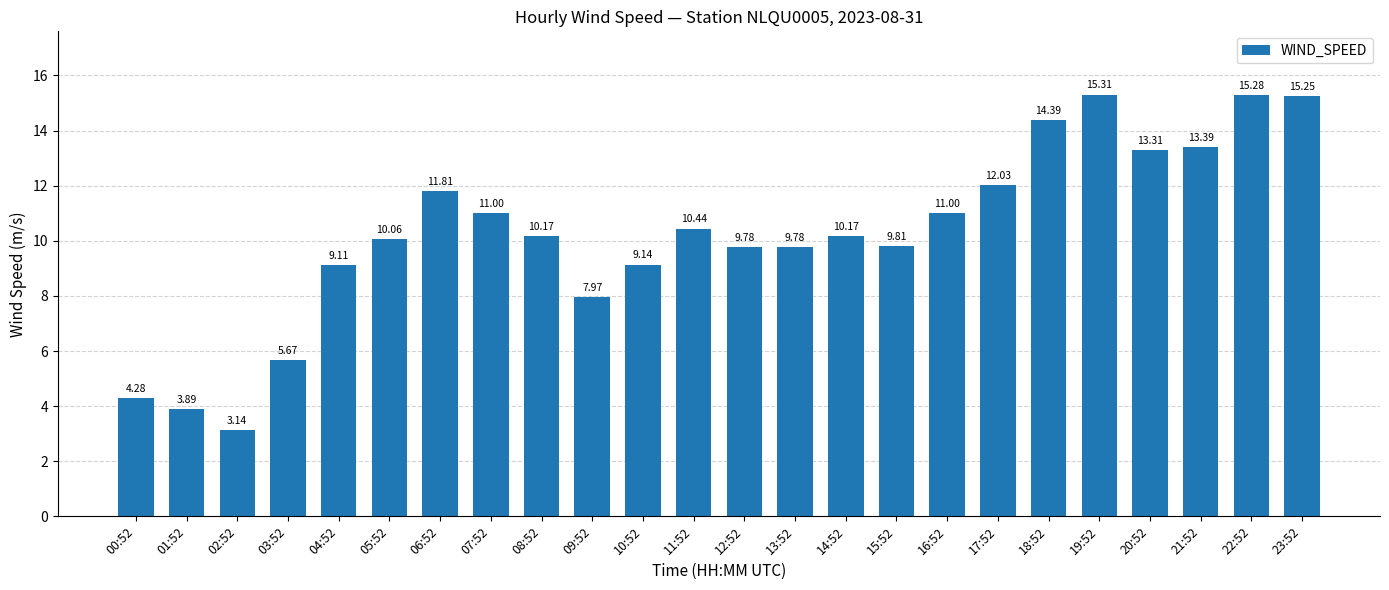

What is the maximum value shown in the chart?

15.3